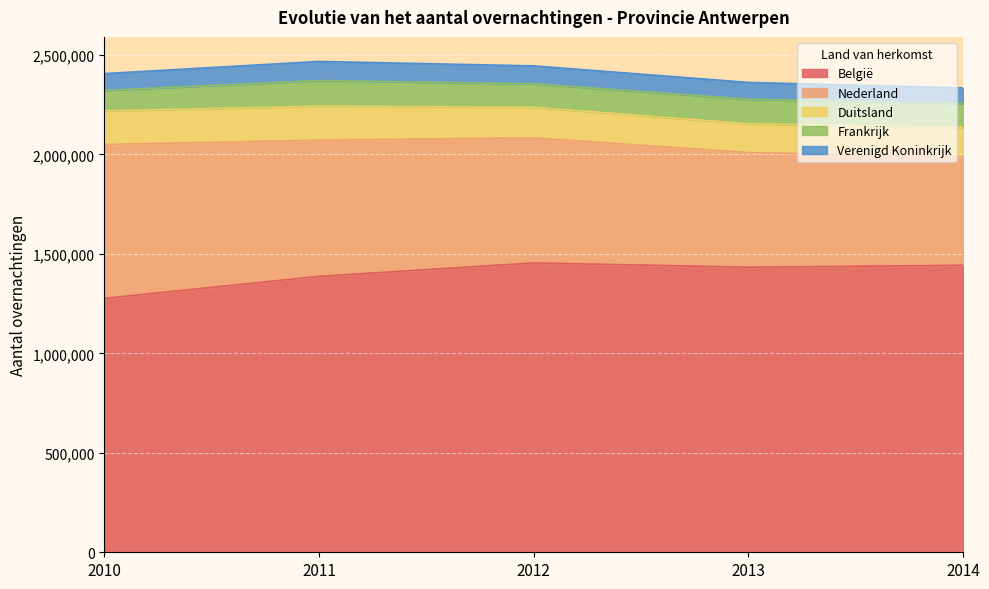

Reading left to right, what are all the values shown in this chart?

België: 2010=1276078	2011=1386745	2012=1454237	2013=1432819	2014=1442332
Nederland: 2010=773445	2011=684426	2012=629004	2013=576032	2014=546852
Duitsland: 2010=169118	2011=170741	2012=153477	2013=144742	2014=146321
Frankrijk: 2010=102545	2011=129182	2012=117696	2013=123586	2014=120373
Verenigd Koninkrijk: 2010=84695	2011=96010	2012=90388	2013=84428	2014=78148